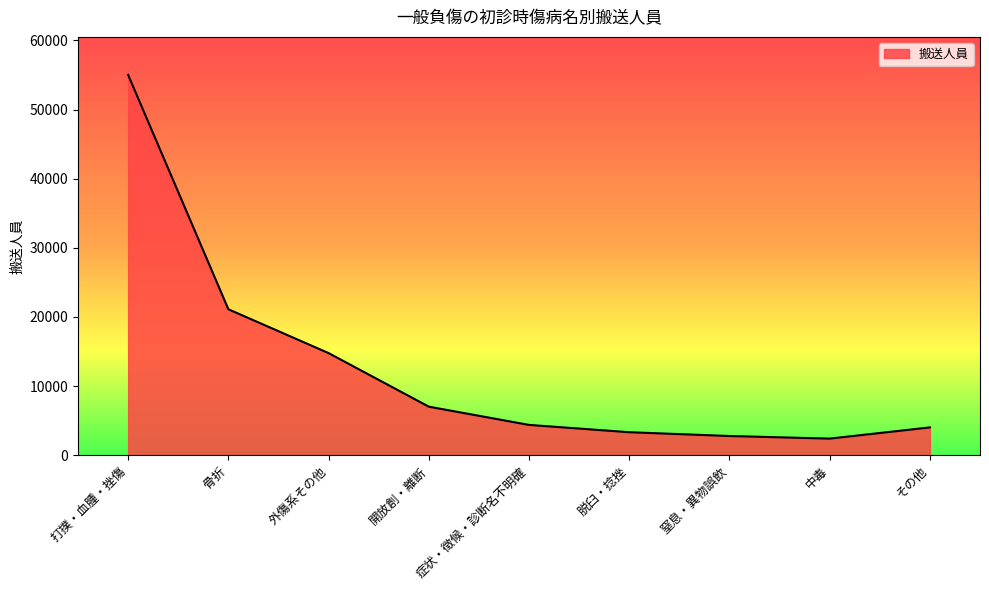

The value at 症状・徴候・診断名不明確 is 4382. True or false?

True